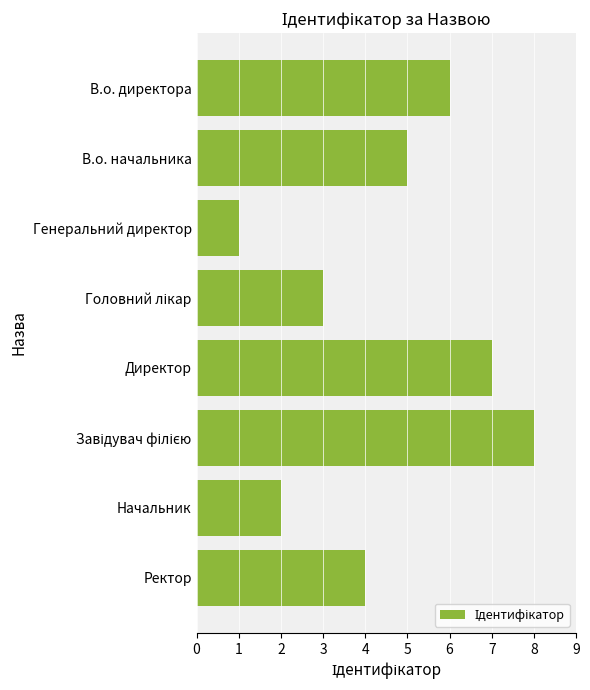

How many bars are there in total?

8